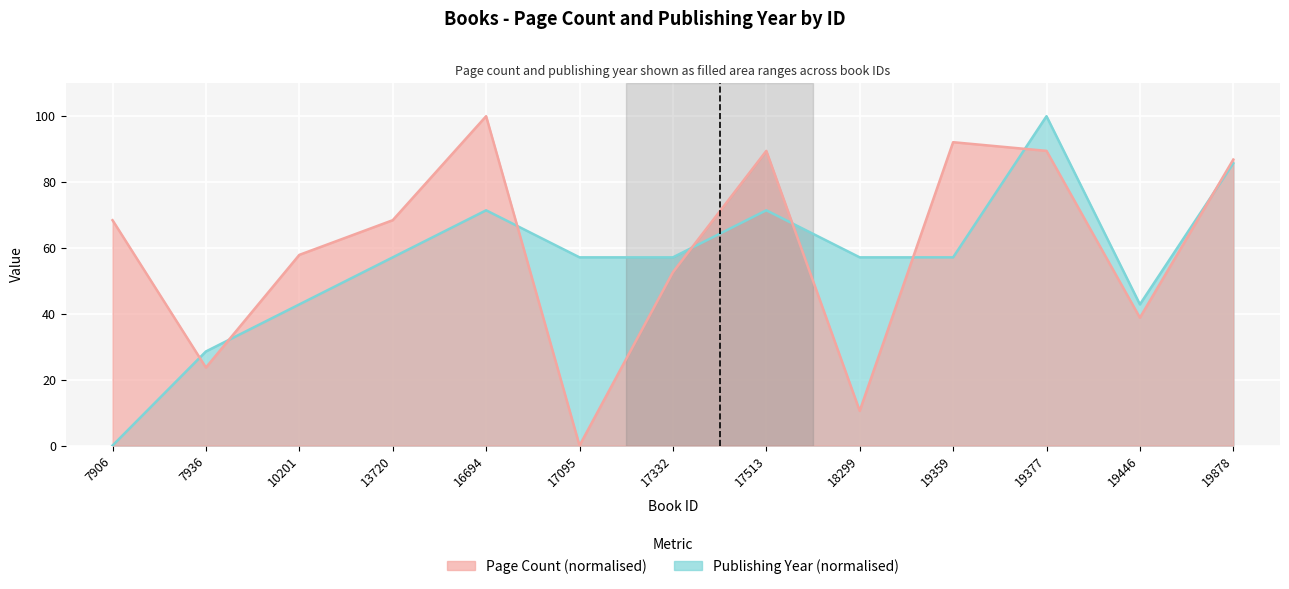

What is the maximum value for Publishing Year?

100.0